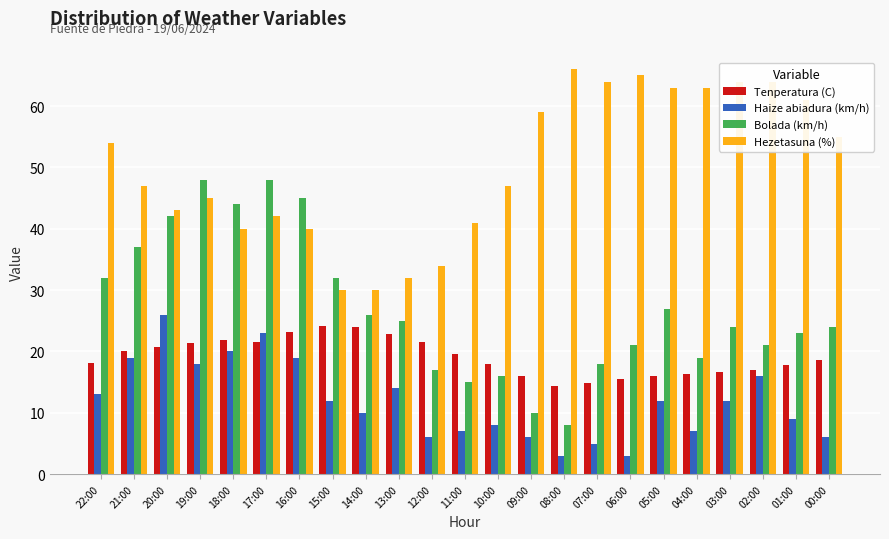

Between 22:00 and 09:00, which series saw the biggest shift?

Bolada (km/h)